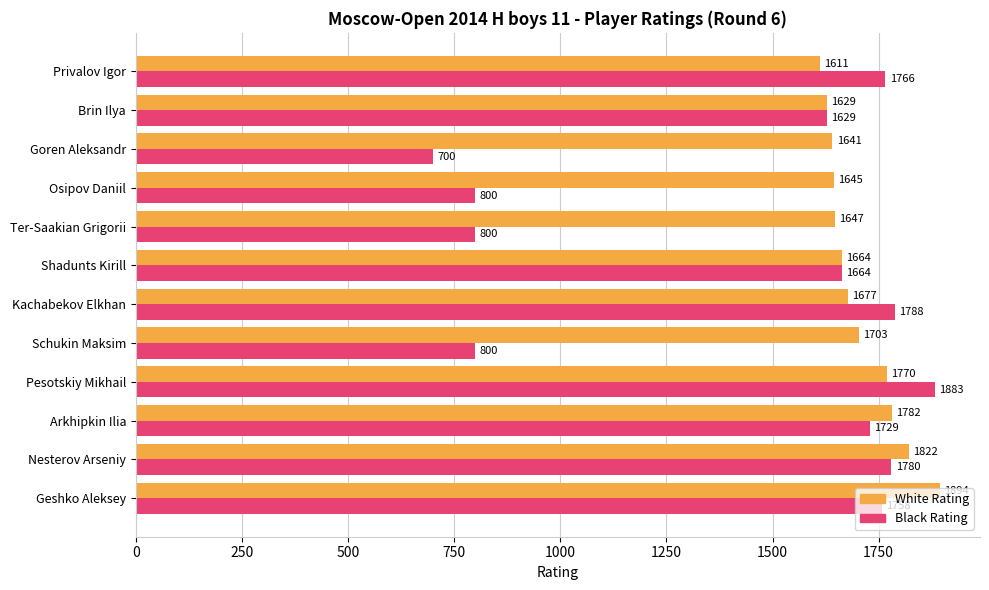

How many categories are shown in the chart?

12